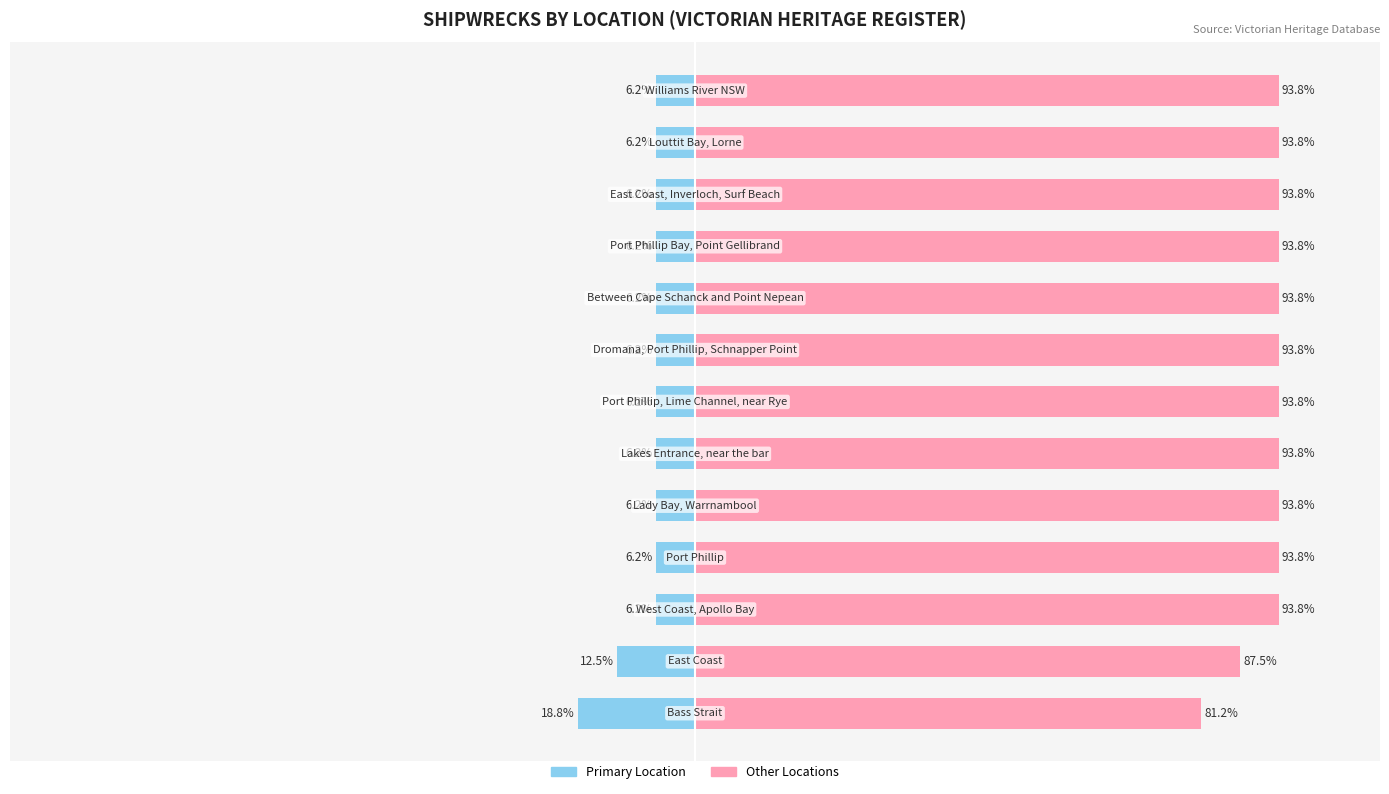

What is the label of the 2nd bar from the right?

Louttit Bay, Lorne